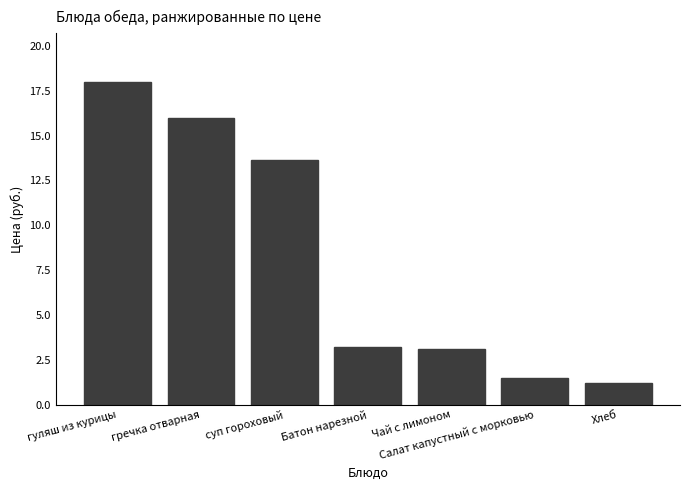

What is the approximate value at Чай с лимоном?

3.1